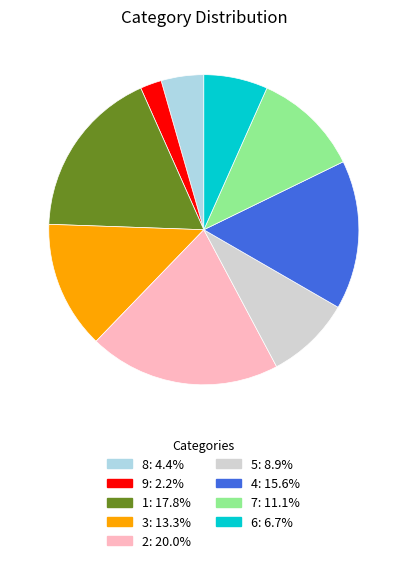

How many segments does this pie chart have?

9